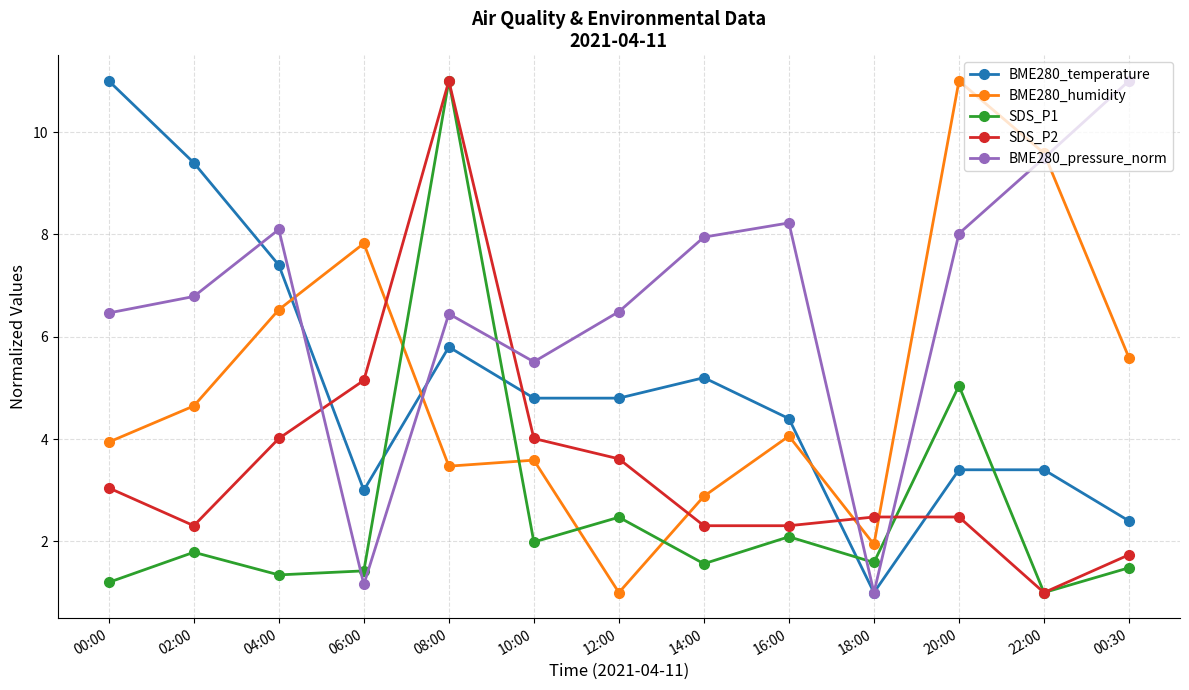

What is the average value of the BME280_pressure_norm series?

6.7